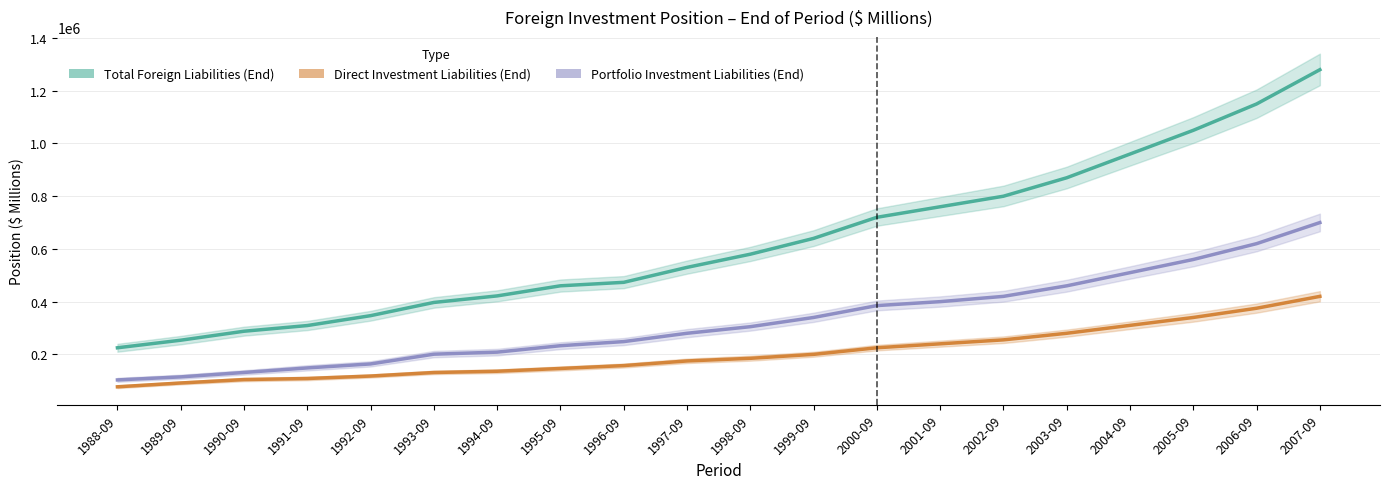

What is the average value of the Total Foreign Liabilities (End) series?

625735